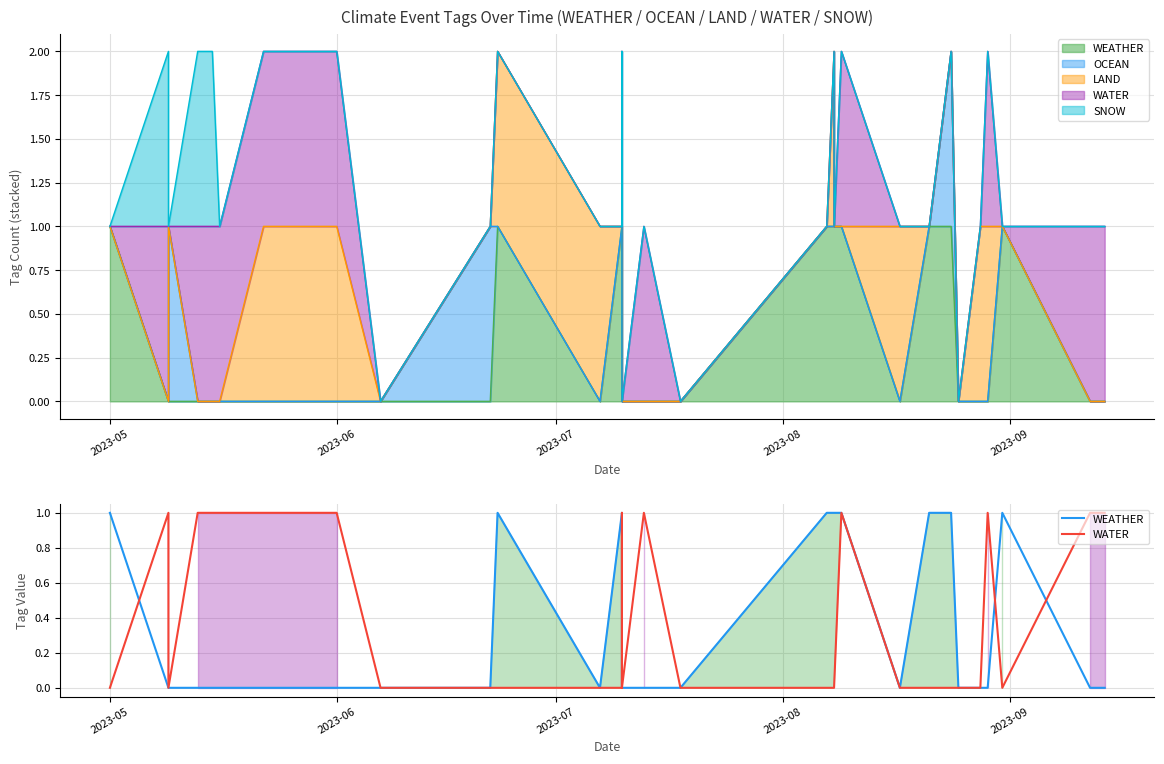

What is the difference between the maximum and minimum values in the WATER series?

1